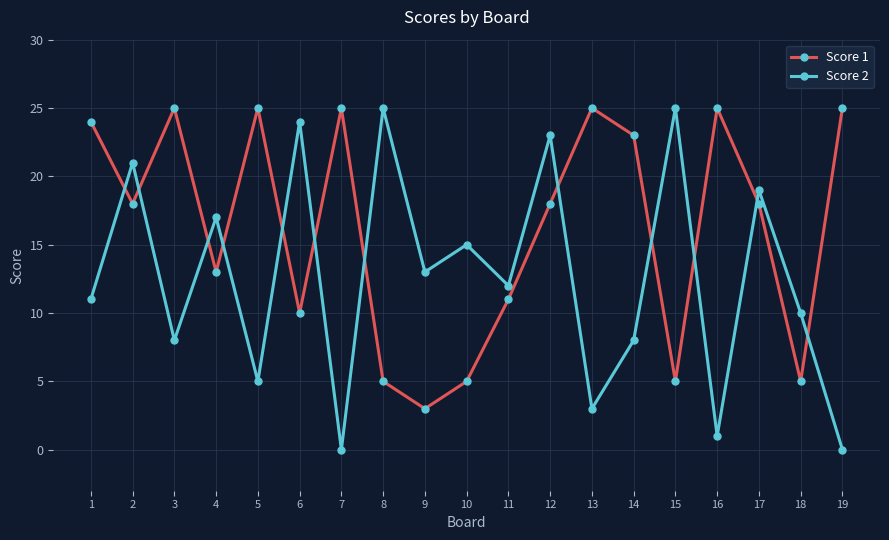

What is the greatest value displayed?

25